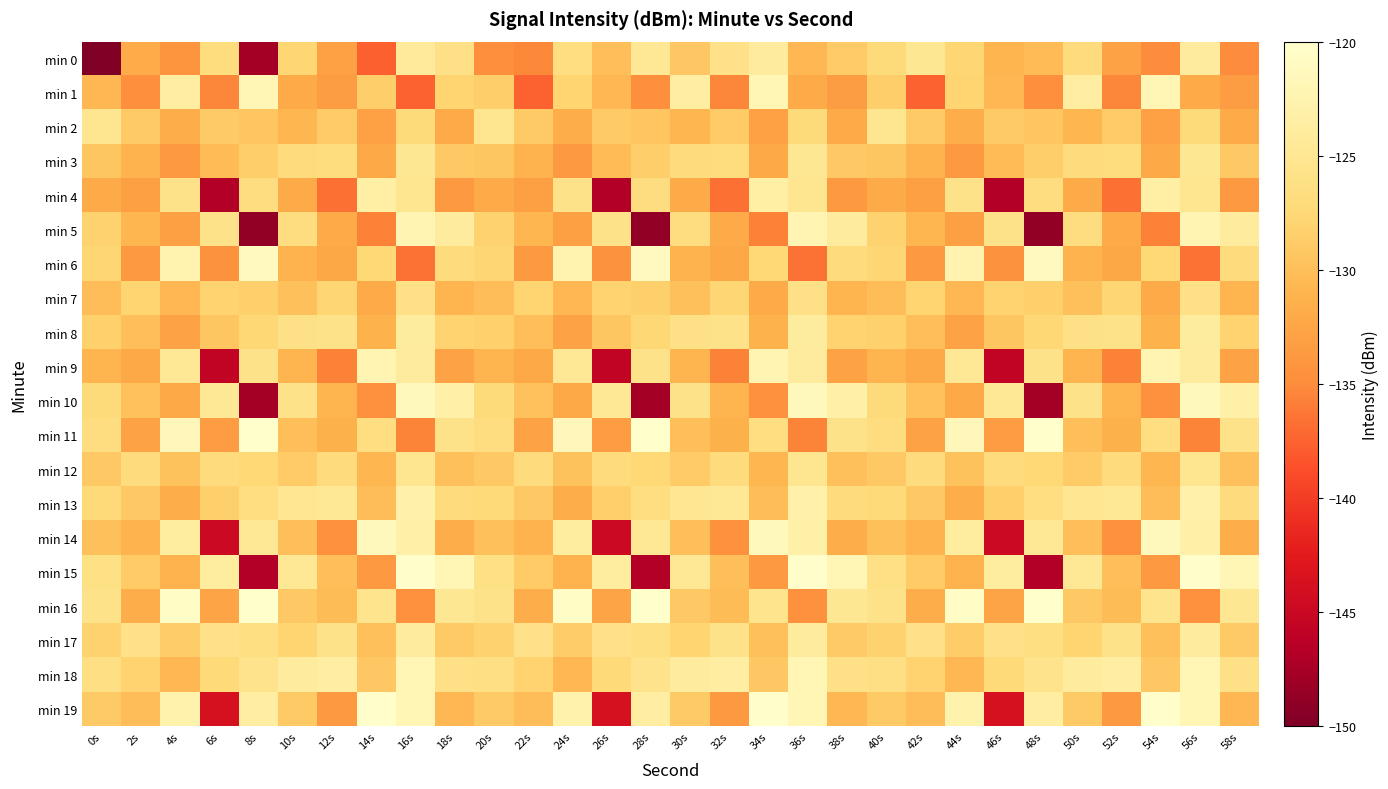

Between 24s and 2s, which is larger?

24s